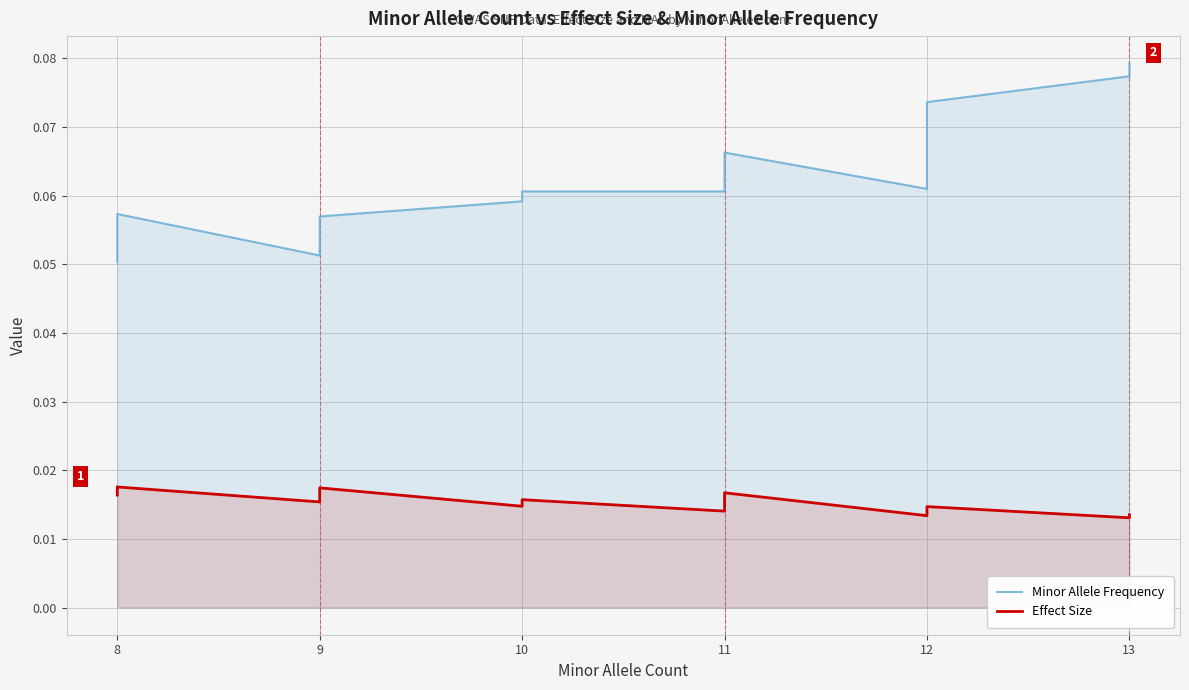

Is it true that Effect Size equals 0.0 at 9?

False